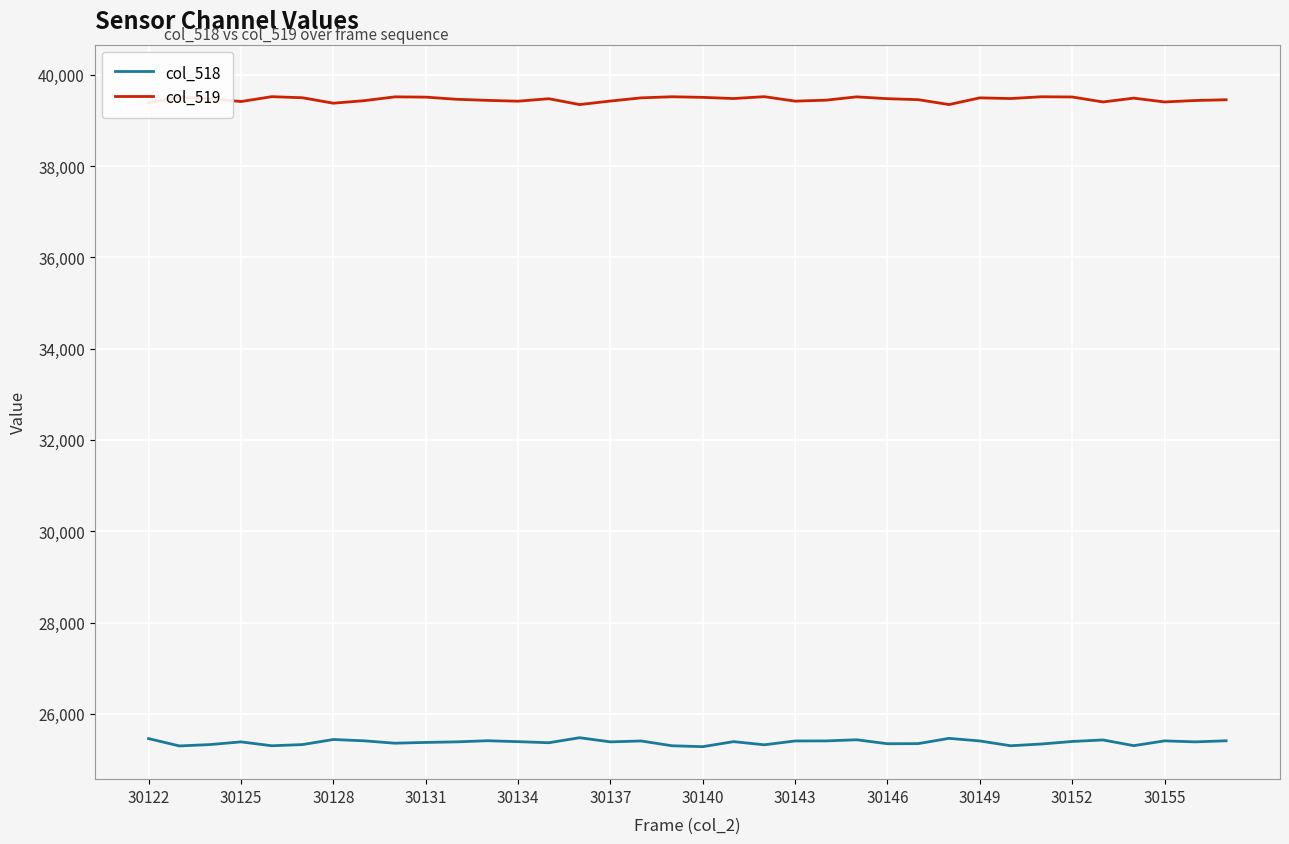

True or false: col_518 has more than 0 interior local peaks.

True